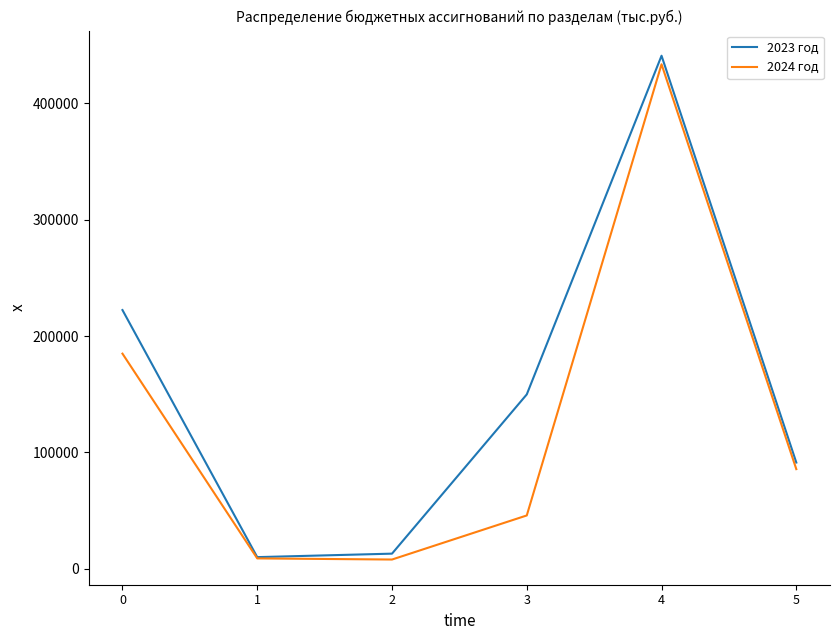

Count the number of categories in the chart.

6